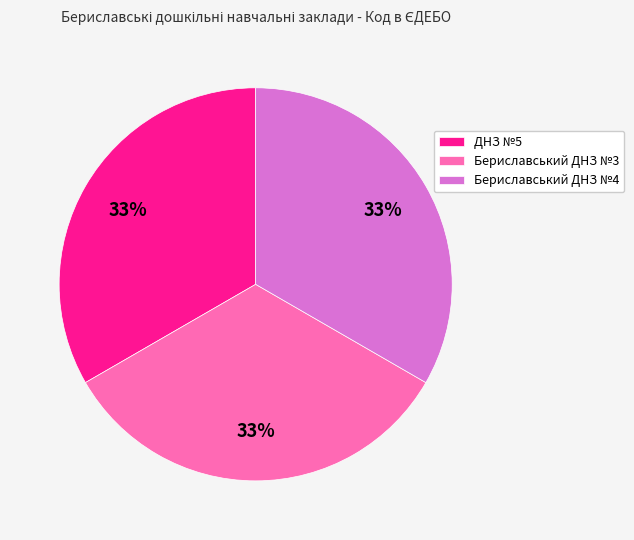

Do Бериславський ДНЗ №4 and Бериславський ДНЗ №3 together represent more than half of the pie?

Yes